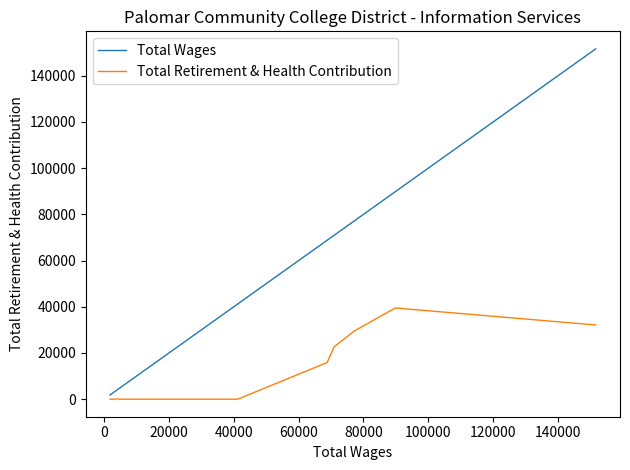

Is the value of Total Wages at 140000 greater than the value of Total Retirement & Health Contribution at 10?

Yes